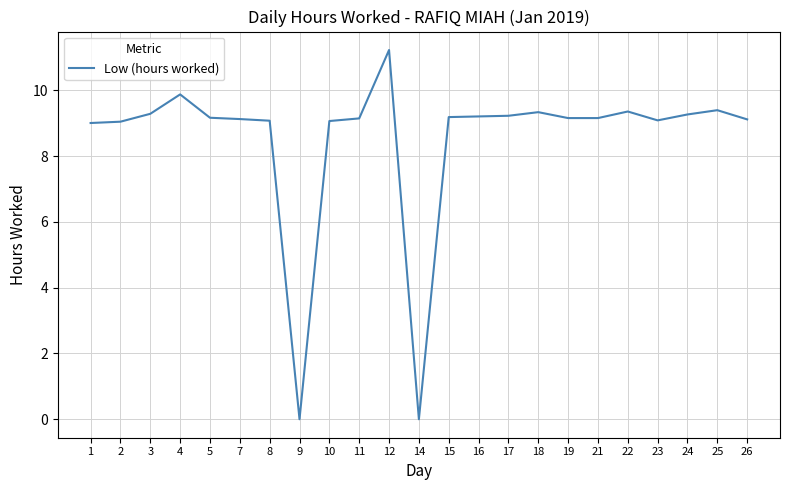

What is the difference between the maximum and minimum values?

11.2